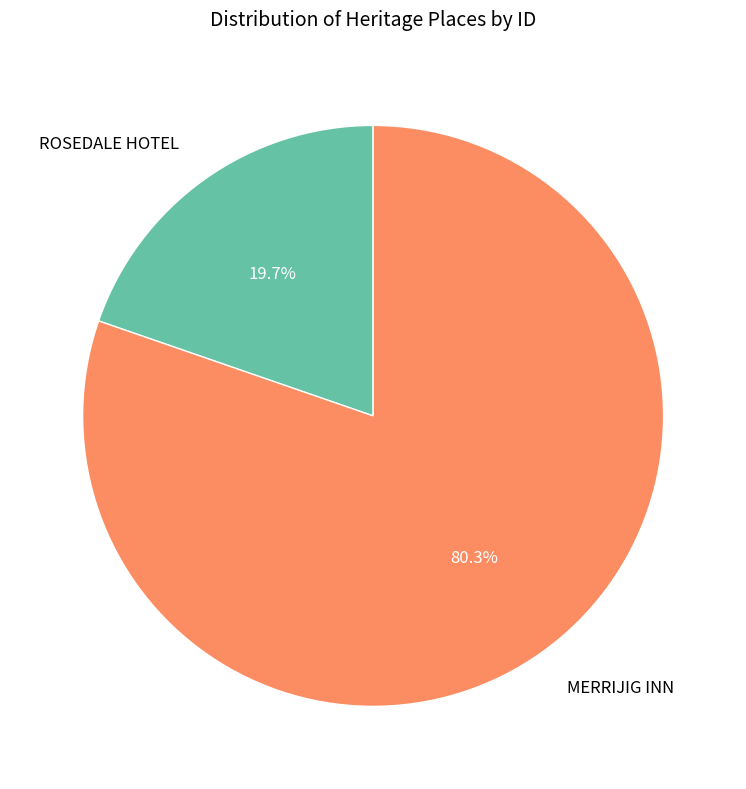

Which category accounts for the majority?

MERRIJIG INN